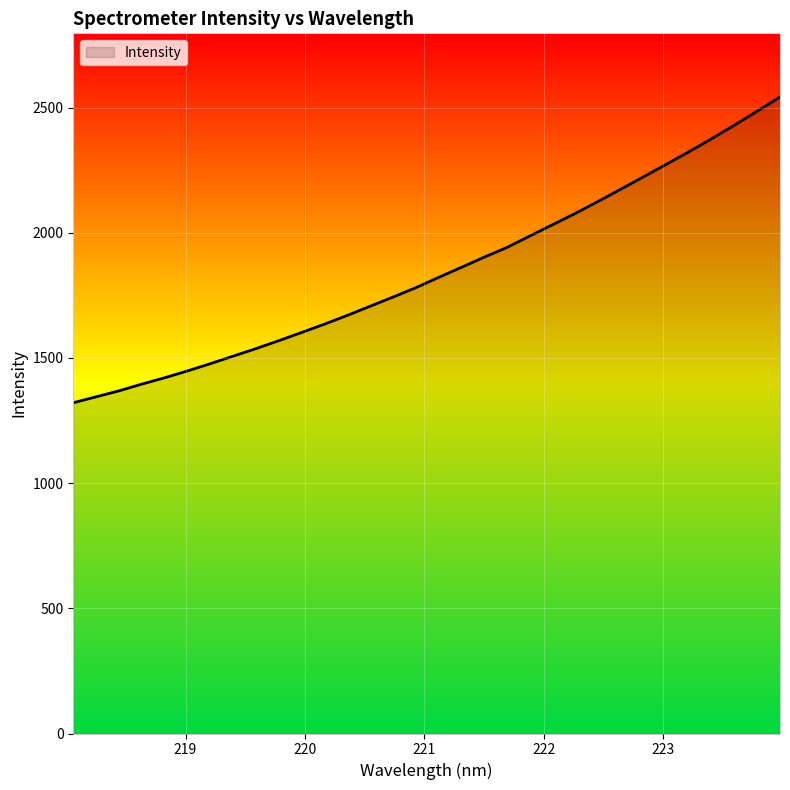

What is the maximum value shown in the chart?

2542.4